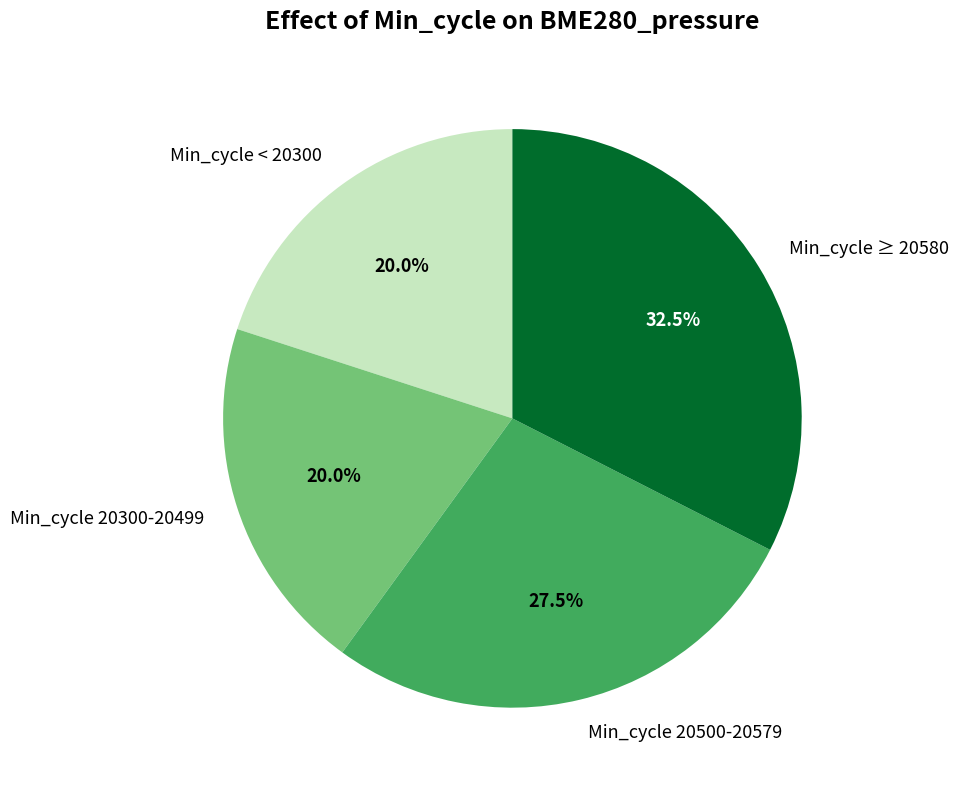

Is there any slice that represents more than half of the pie?

No